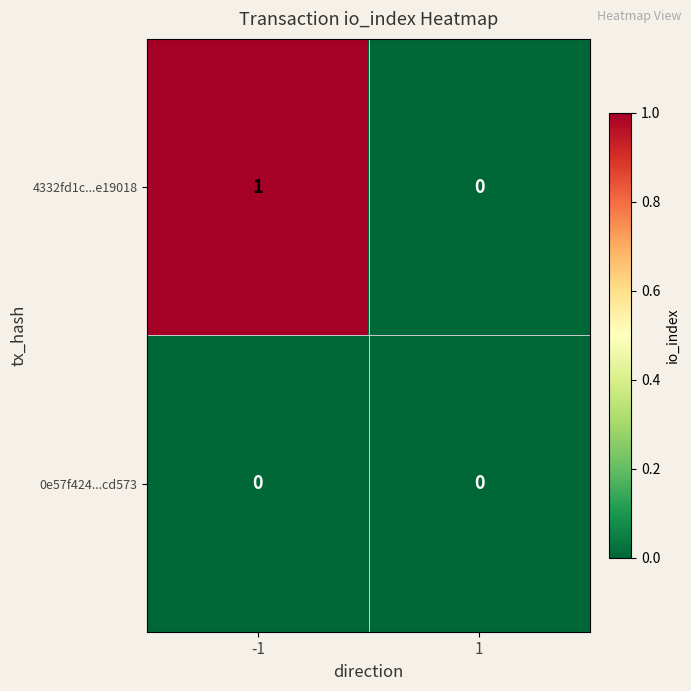

Reading right to left, extract all data points from this chart.

4332fd1c...e19018: 0	1
0e57f424...cd573: 0	0